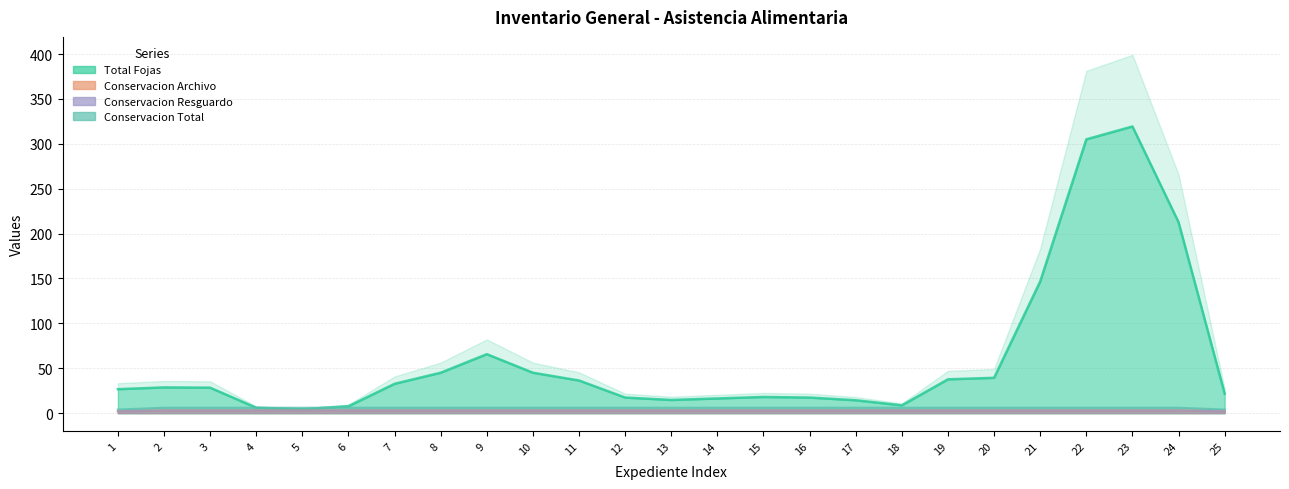

Is the value of Conservacion Archivo at 21 greater than the value of Total Fojas at 23?

No